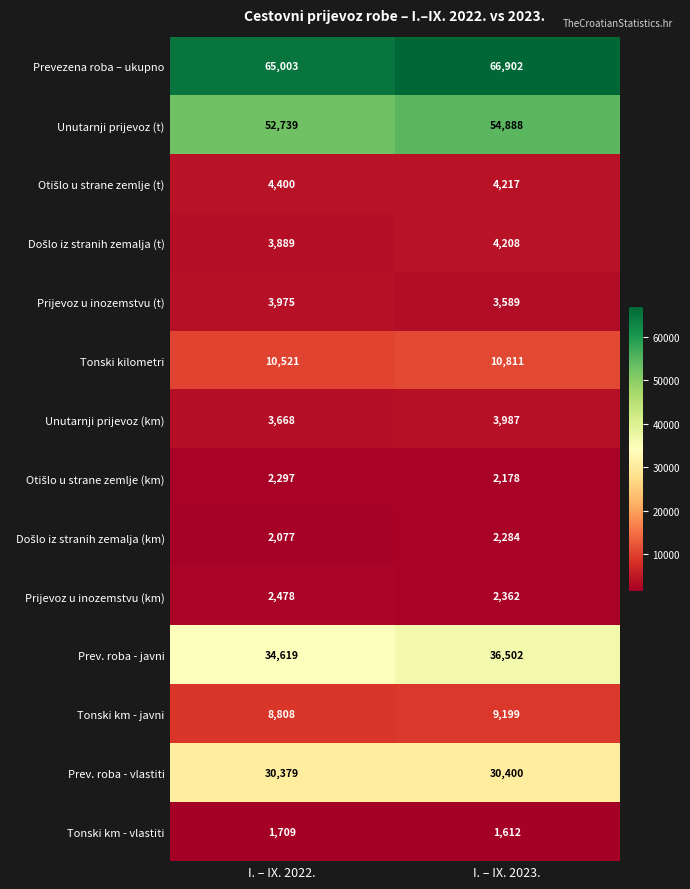

List the labels in order of Unutarnji prijevoz (t) value, largest first.

I. – IX. 2023., I. – IX. 2022.